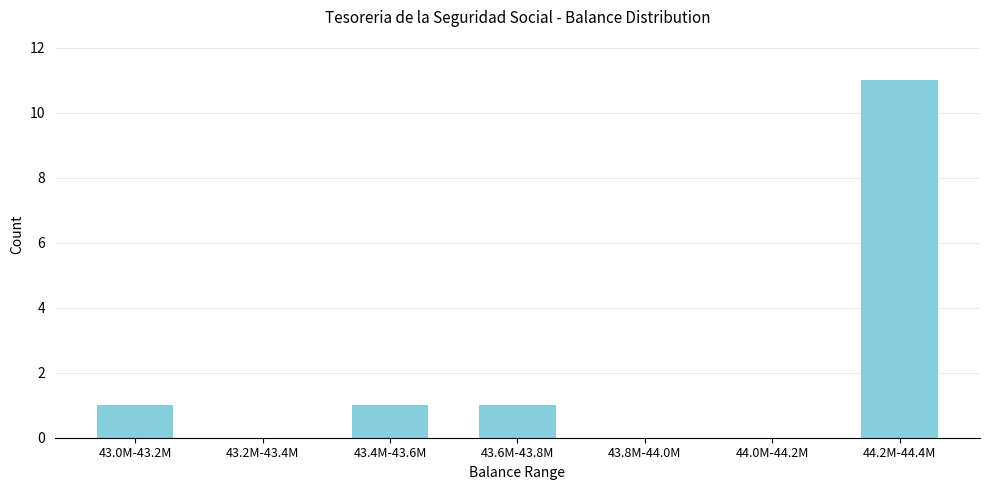

Reading left to right, what are all the values shown in this chart?

43.0M-43.2M=1	43.2M-43.4M=0	43.4M-43.6M=1	43.6M-43.8M=1	43.8M-44.0M=0	44.0M-44.2M=0	44.2M-44.4M=11